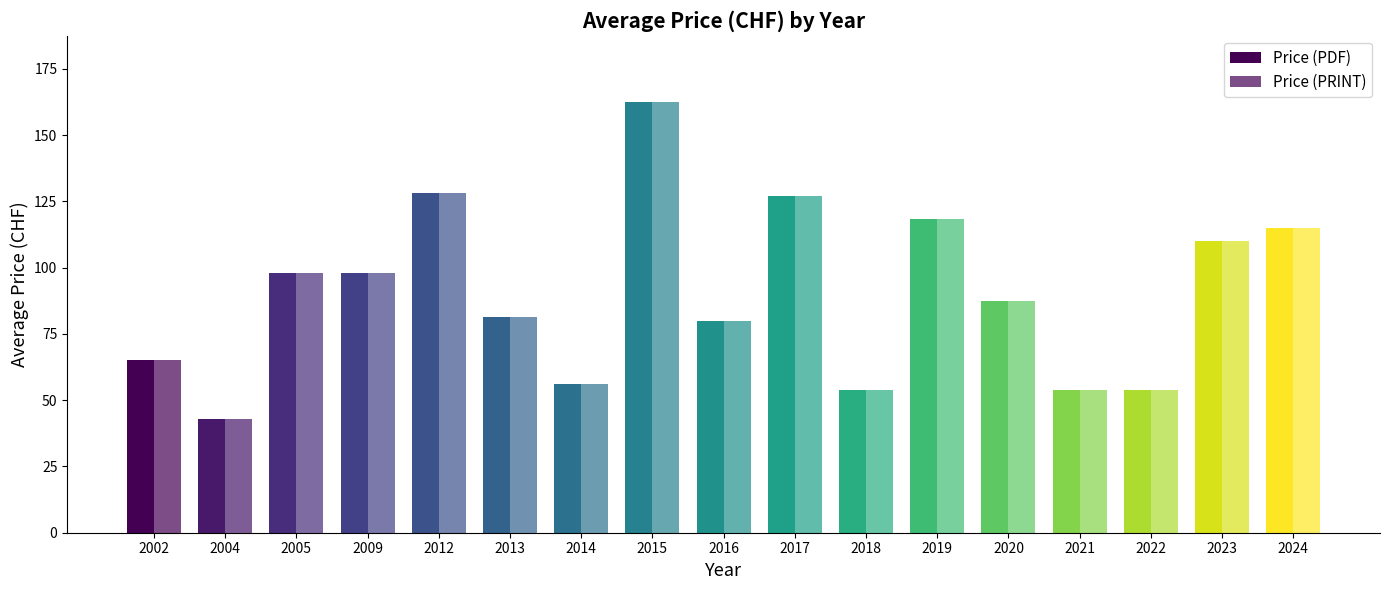

True or false: Price (PRINT) has a value of 179.2 at 2023.

False